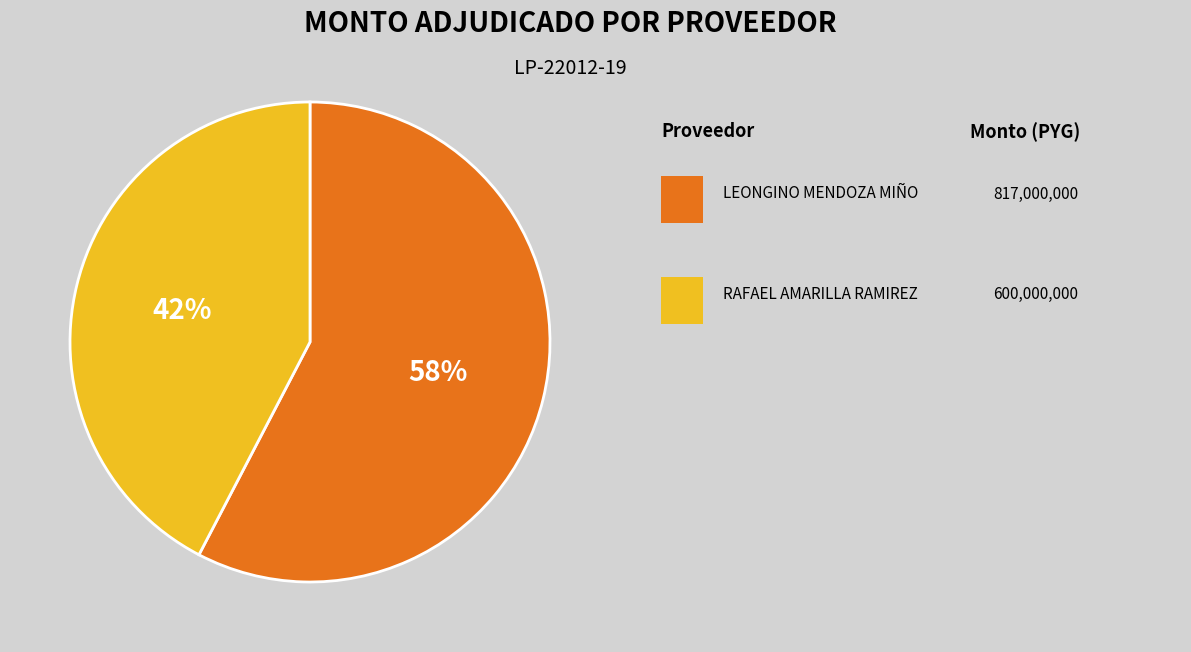

To the nearest percent, what is the average slice percentage?

50%